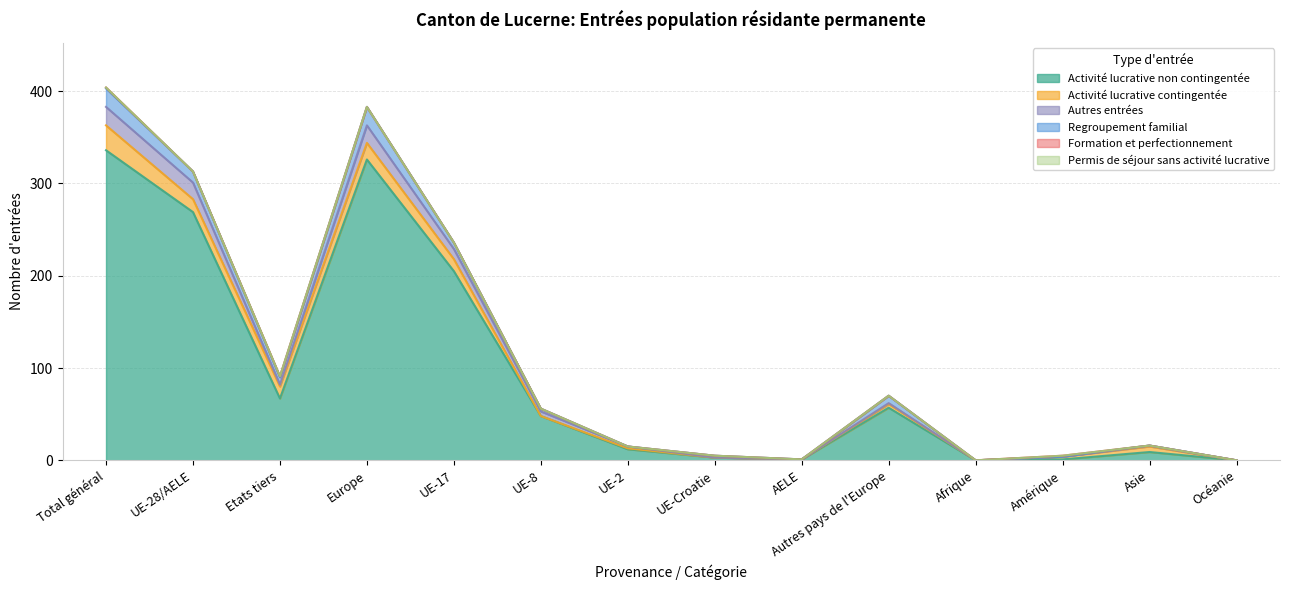

List the labels in order of Activité lucrative non contingentée value, largest first.

Total général, Europe, UE-28/AELE, UE-17, Etats tiers, Autres pays de l'Europe, UE-8, UE-2, Asie, UE-Croatie, AELE, Amérique, Afrique, Océanie